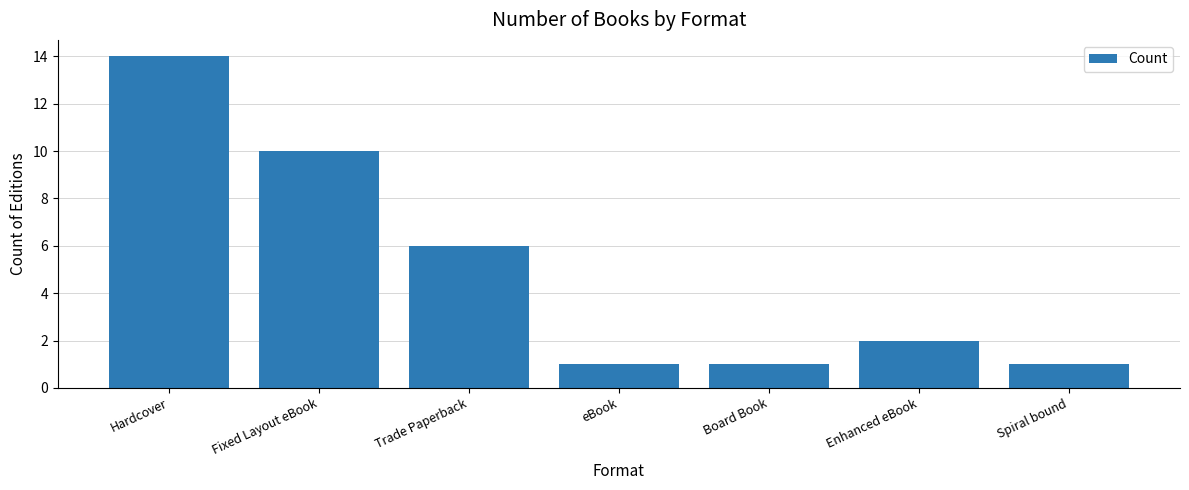

How many values are below 2?

3